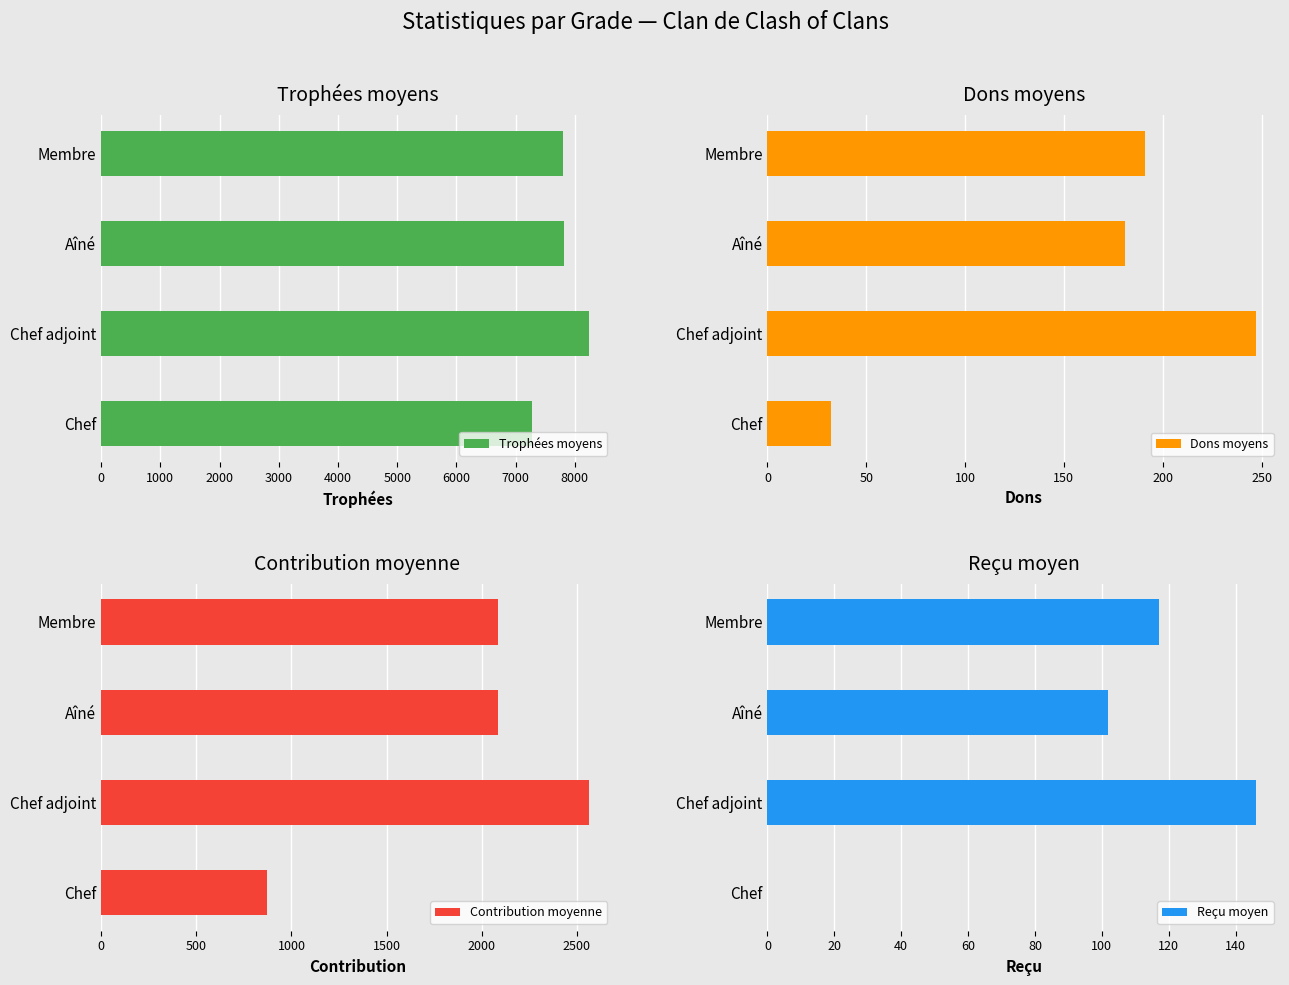

How many distinct data groups are displayed?

4